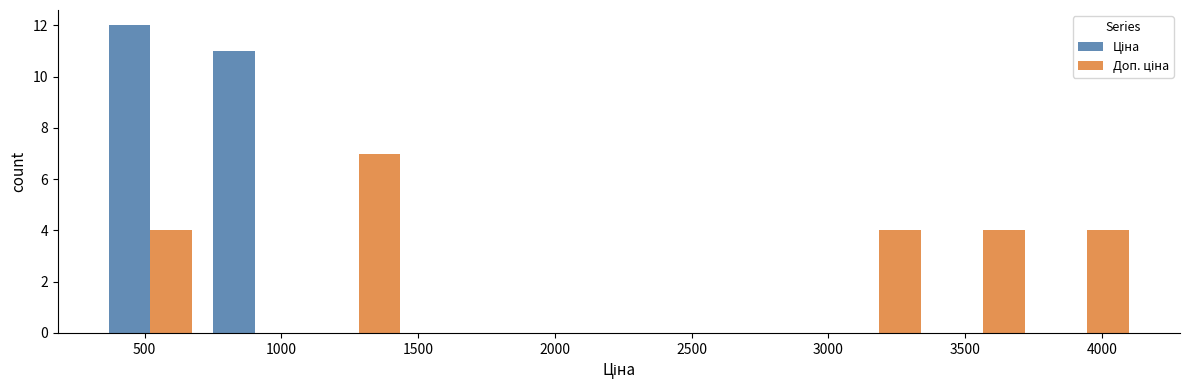

Reading left to right, transcribe this chart: for each range on the x-axis, give the height of each series' bar. Neither the bar edges nor the heights are printed on the chart, so give them approximately, as read against the axes.

350 to 700: Ціна=12	Доп. ціна=4
700 to 1100: Ціна=11	Доп. ціна=0
1100 to 1450: Ціна=0	Доп. ціна=7
1450 to 1850: Ціна=0	Доп. ціна=0
1850 to 2250: Ціна=0	Доп. ціна=0
2250 to 2600: Ціна=0	Доп. ціна=0
2600 to 3000: Ціна=0	Доп. ціна=0
3000 to 3400: Ціна=0	Доп. ціна=4
3400 to 3750: Ціна=0	Доп. ціна=4
3750 to 4150: Ціна=0	Доп. ціна=4